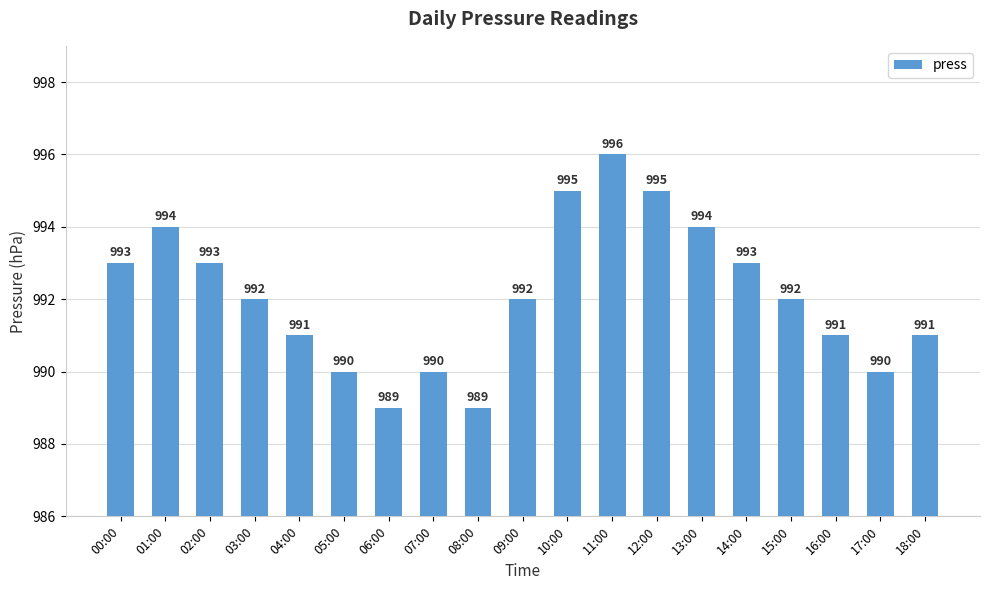

Count the values in the range 990 to 994.

14